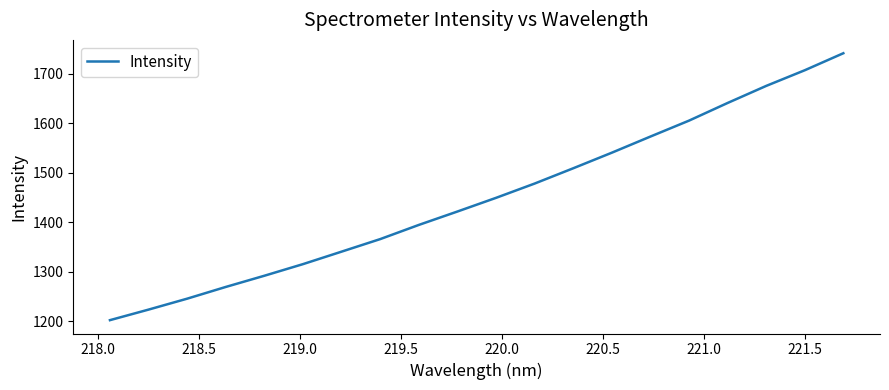

What is the average value?

1449.8